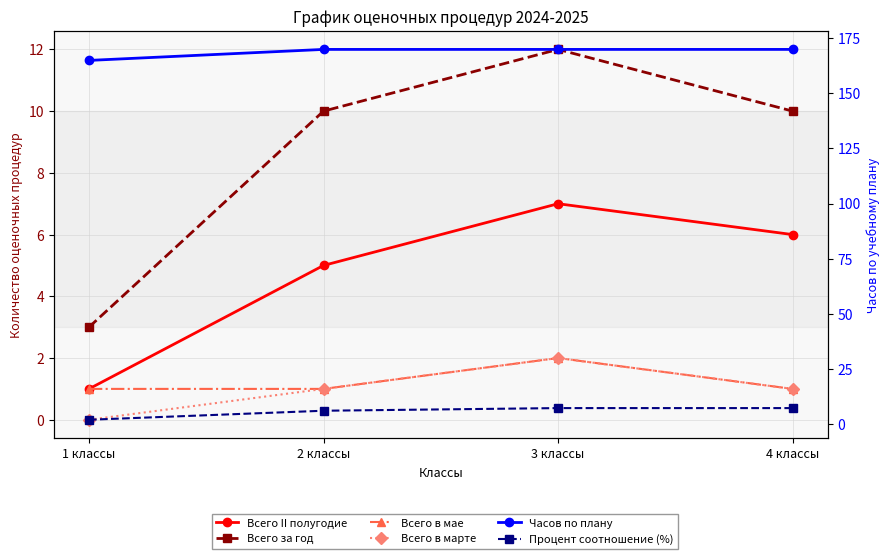

Which has a higher value, 2 классы or 1 классы?

2 классы